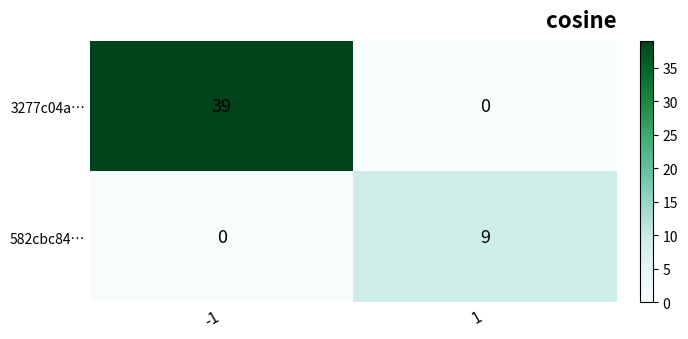

The 582cbc84… series shows -3 at -1. True or false?

False